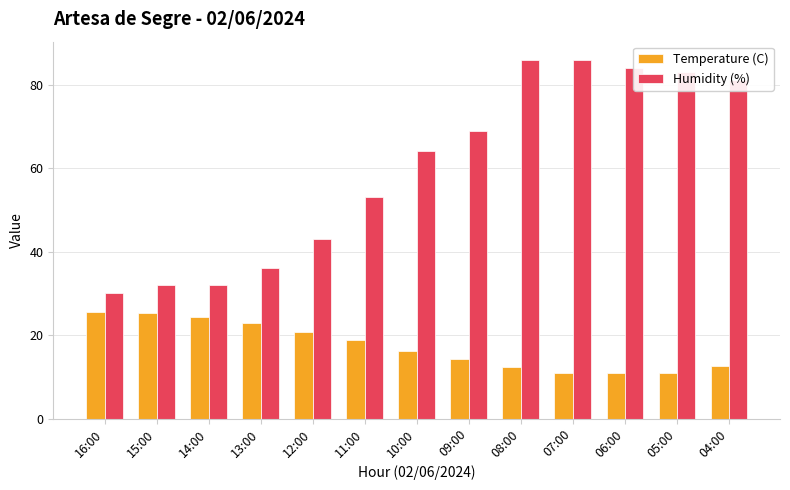

What is the minimum value for Temperature (C)?

10.9